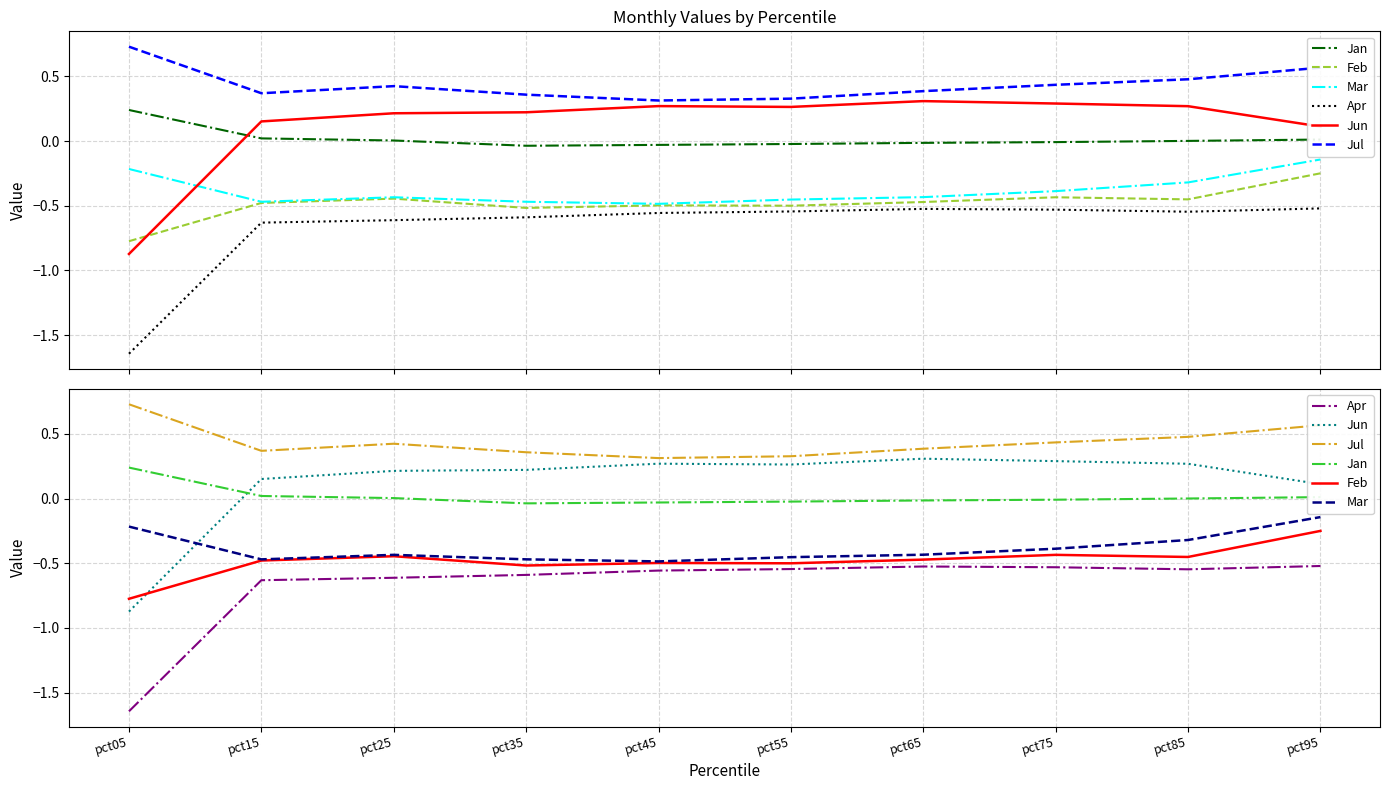

True or false: Jul has more than 0 interior local peaks.

True